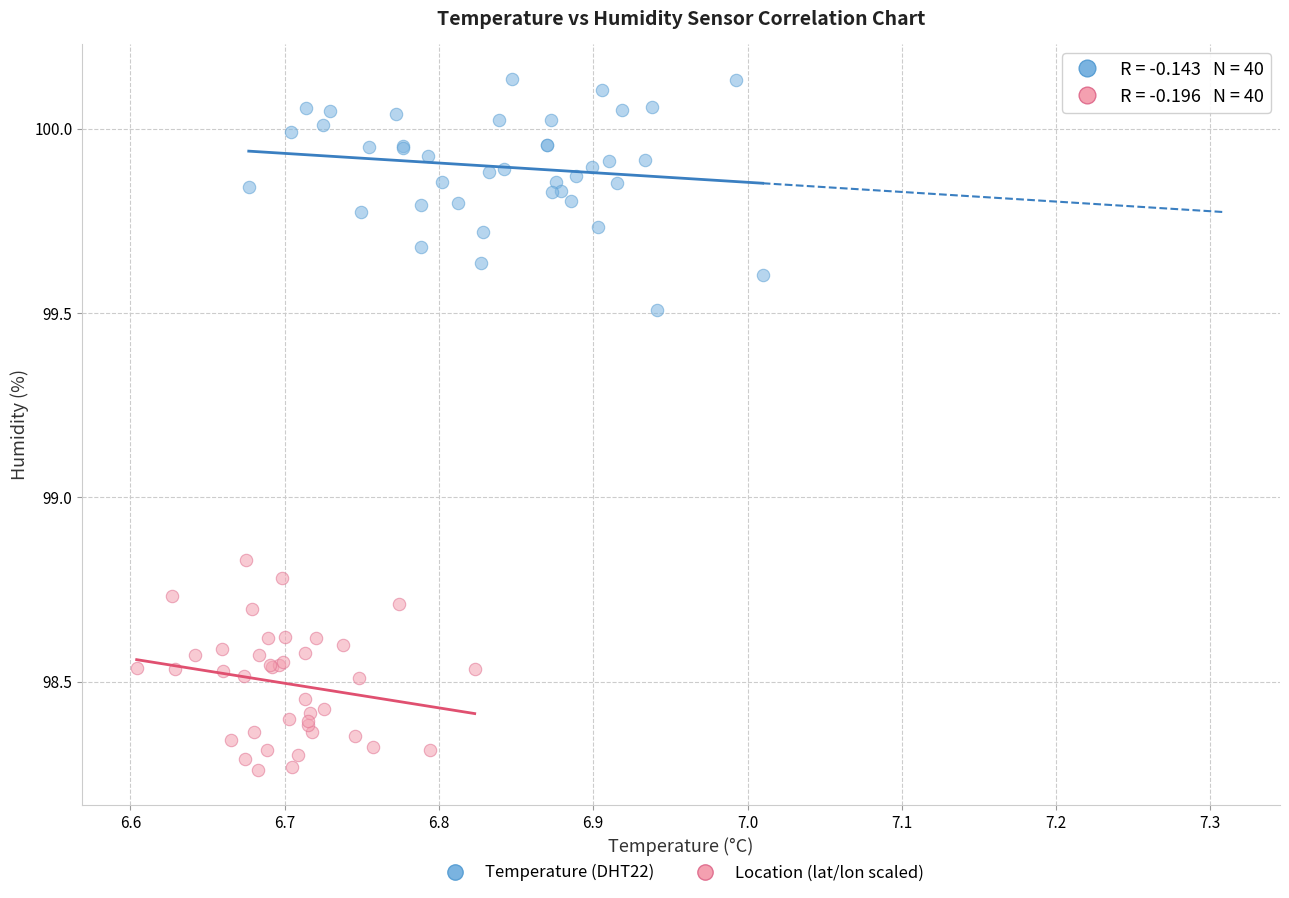

Which series contains the lowest Y value?

Location (lat/lon scaled)